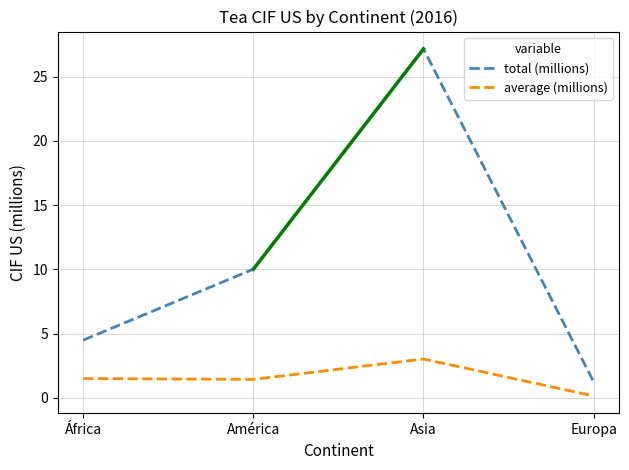

At which category does average (millions) reach its first local valley?

América